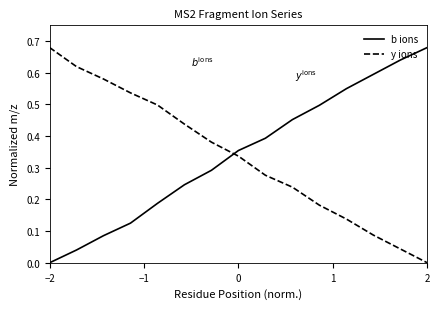

How many intersections are there between y ions and b ions?

1